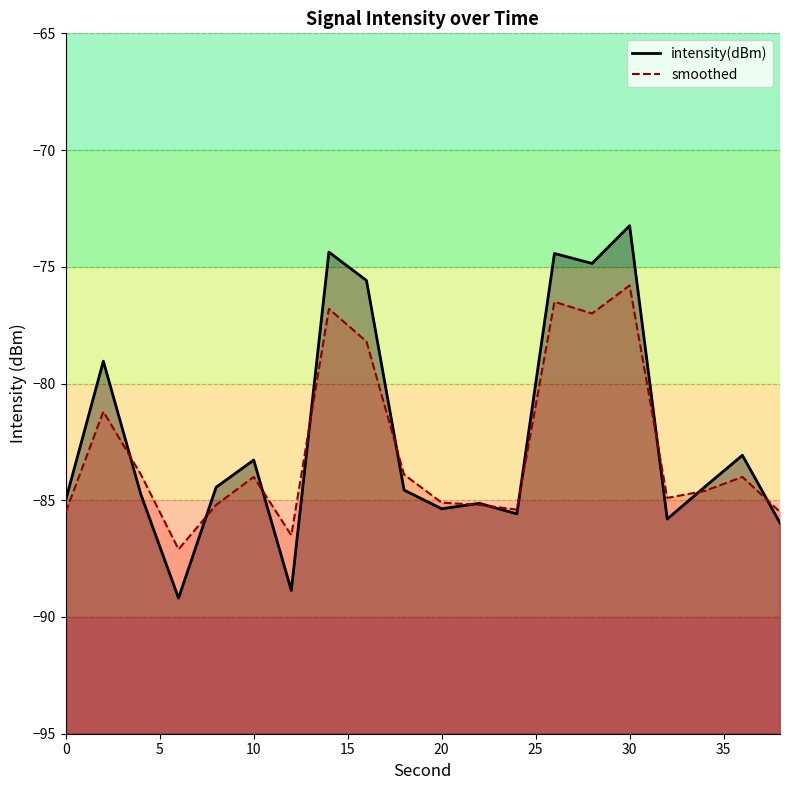

How many intersections are there between smoothed_line and intensity(dBm)_line?

11